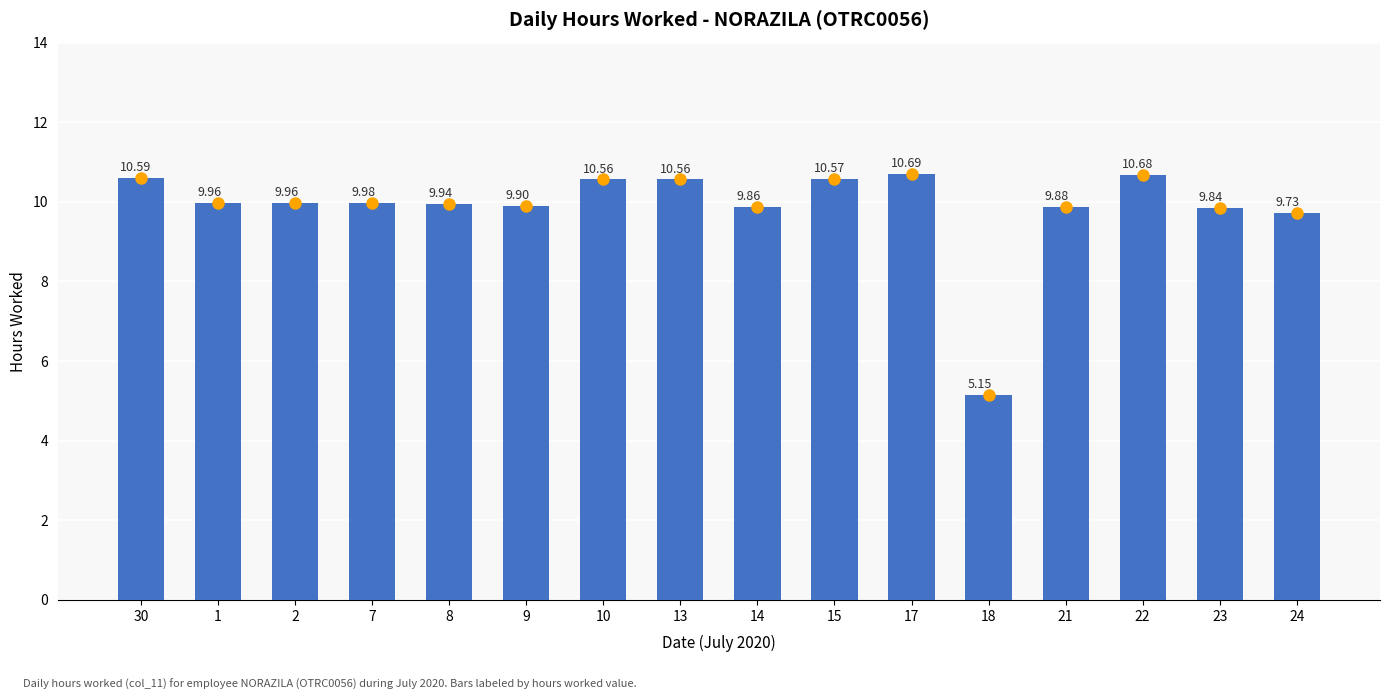

What is the ratio of the value at 14 to the value at 1?

1.0